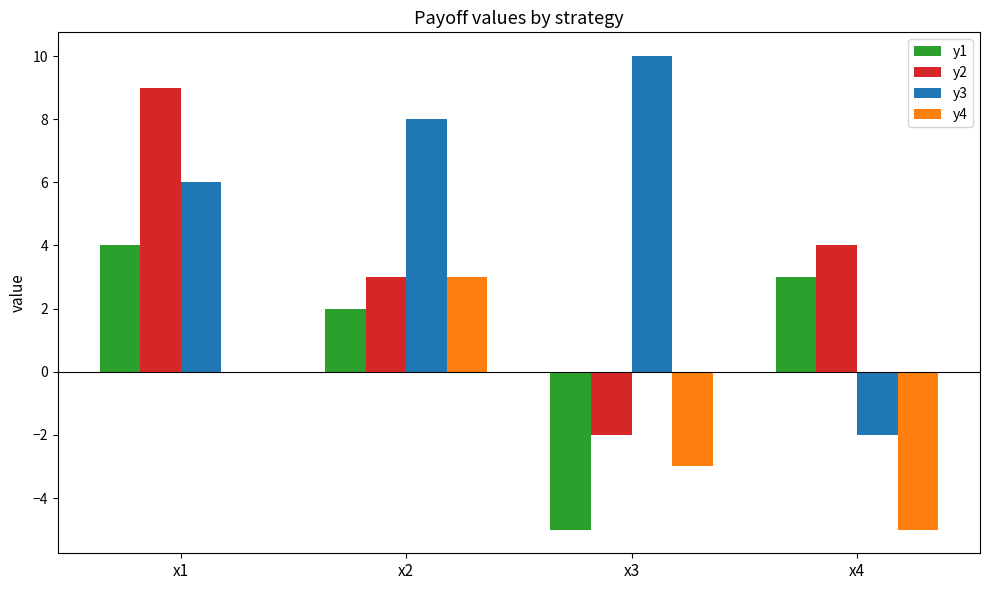

What is the sum of all y4 values?

-5